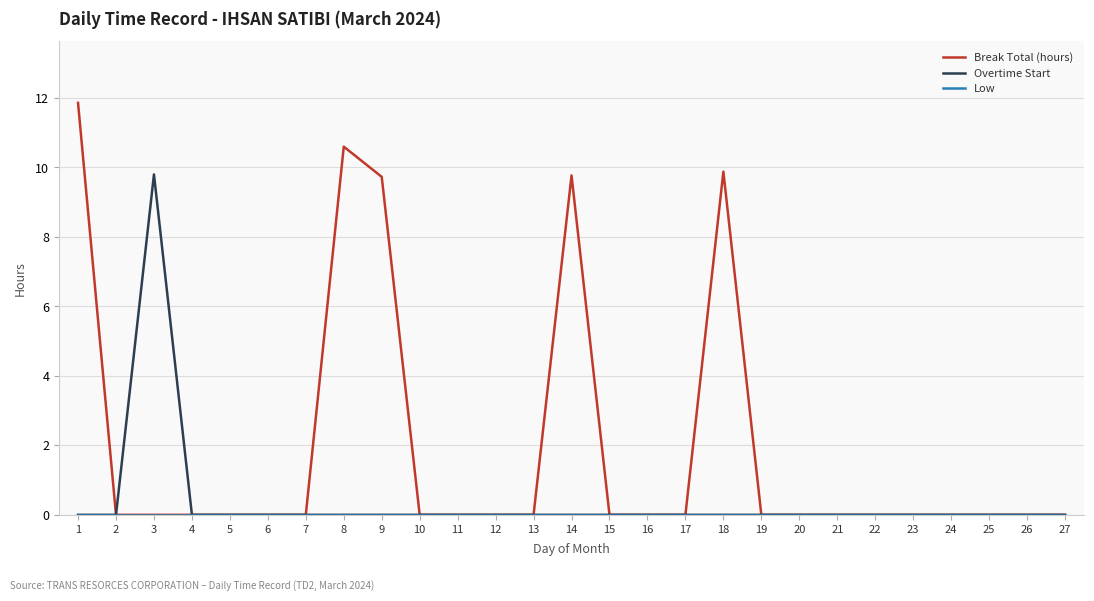

What is the highest value of the Overtime Start series?

9.8